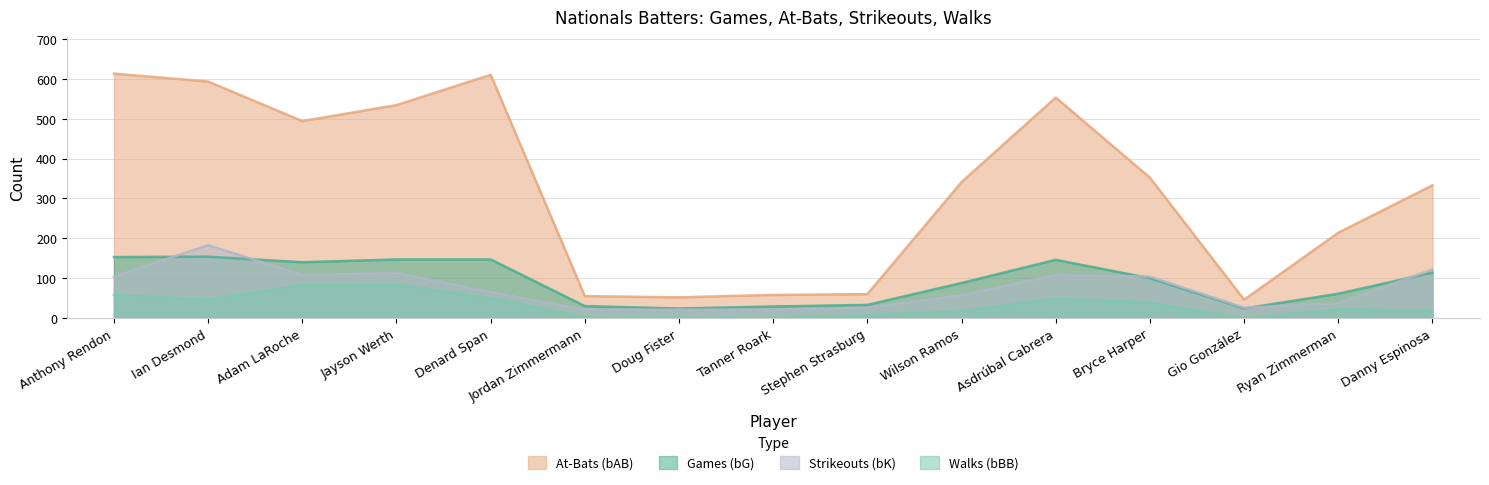

True or false: bK and bAB cross at least once.

False